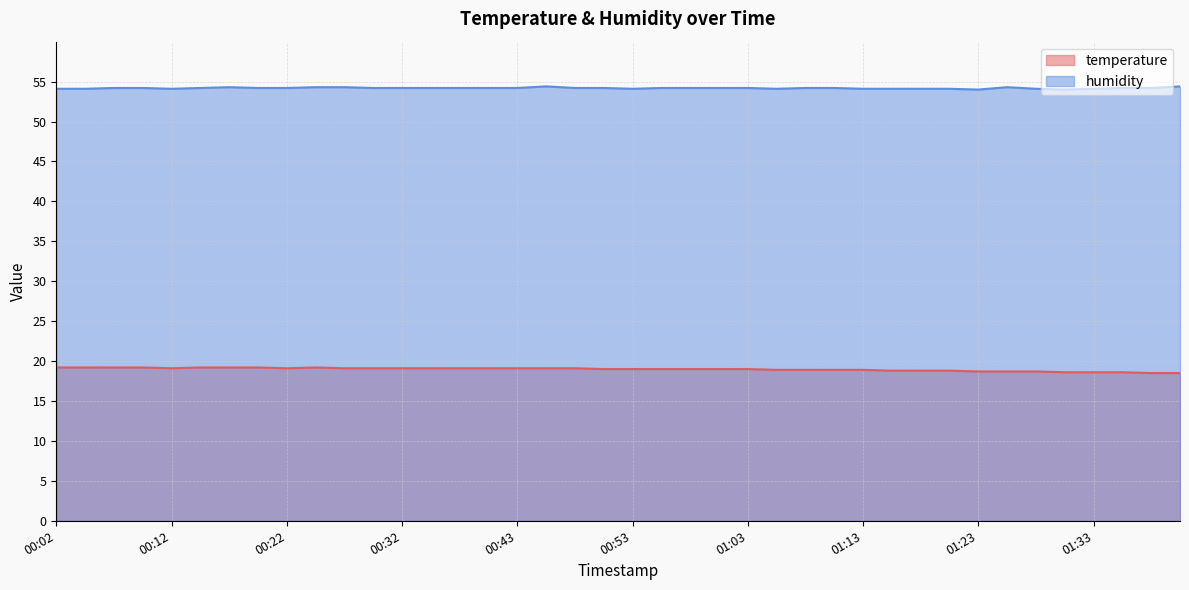

What is the difference between the humidity values at 00:19 and 00:25?

0.1